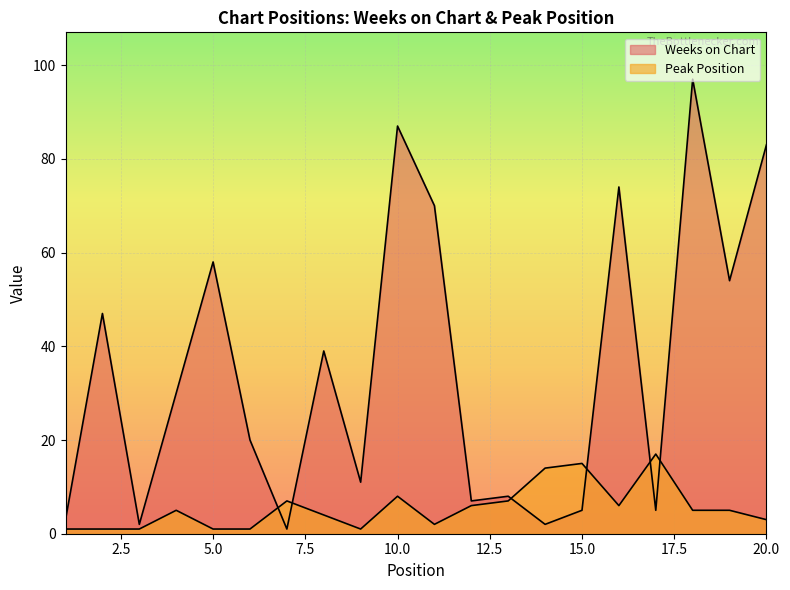

Which series changed the most between 9 and 11?

Weeks on Chart